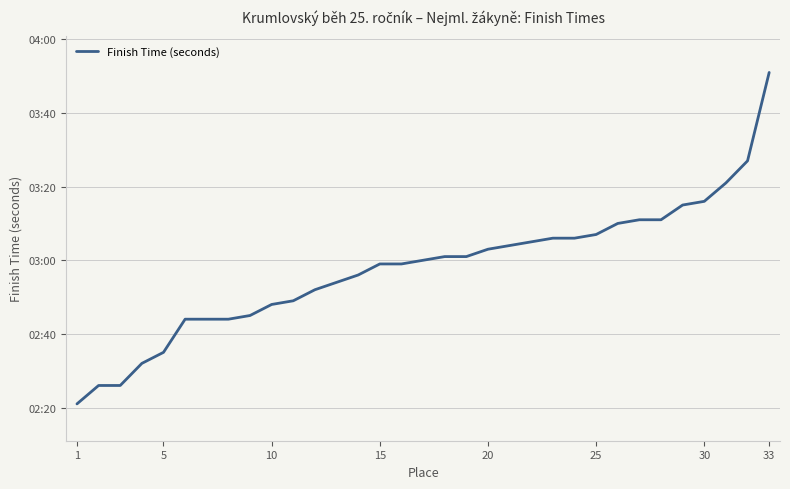

What is the value of the 29th point from the left?

195